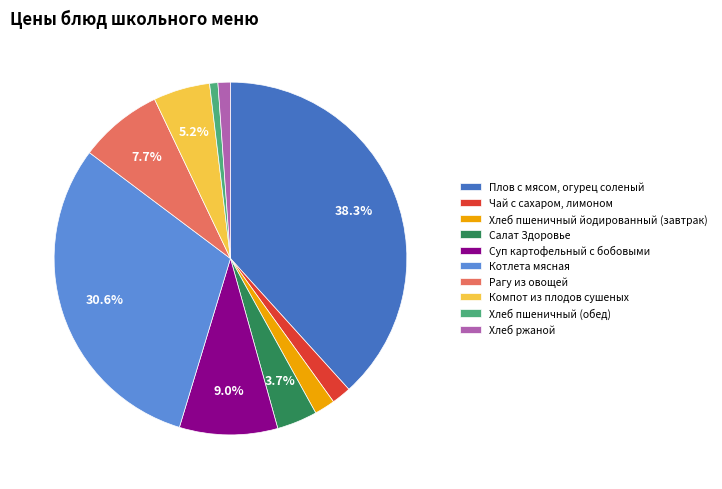

Does Суп картофельный с бобовыми account for over 50% of the chart?

No